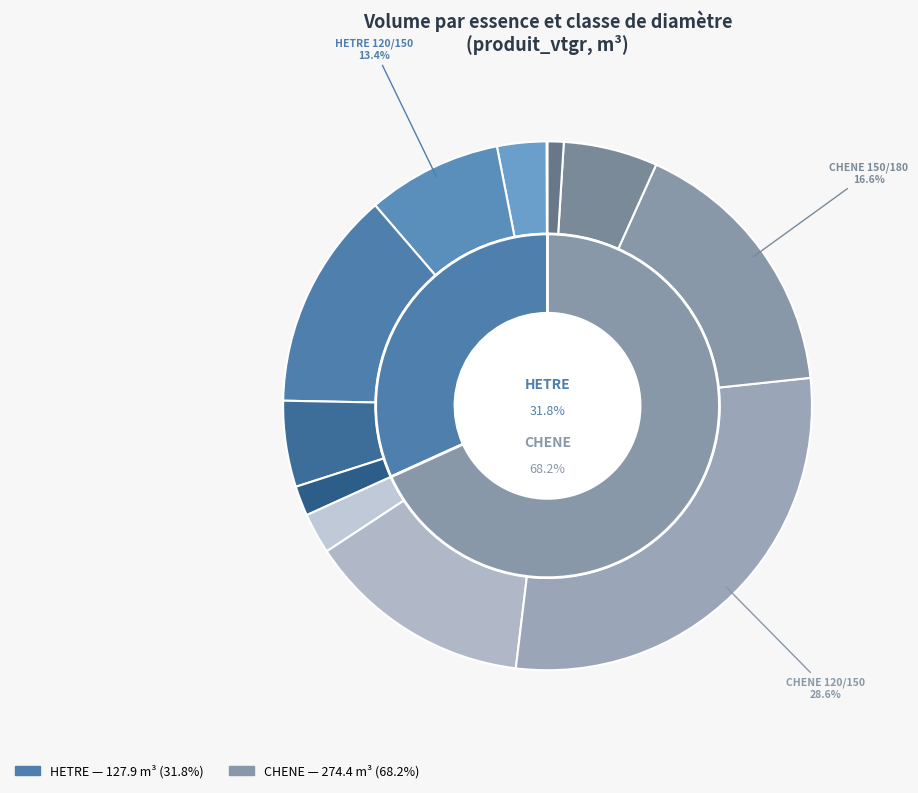

Between HETRE 150/180 and CHENE 150/180, which is larger?

CHENE 150/180